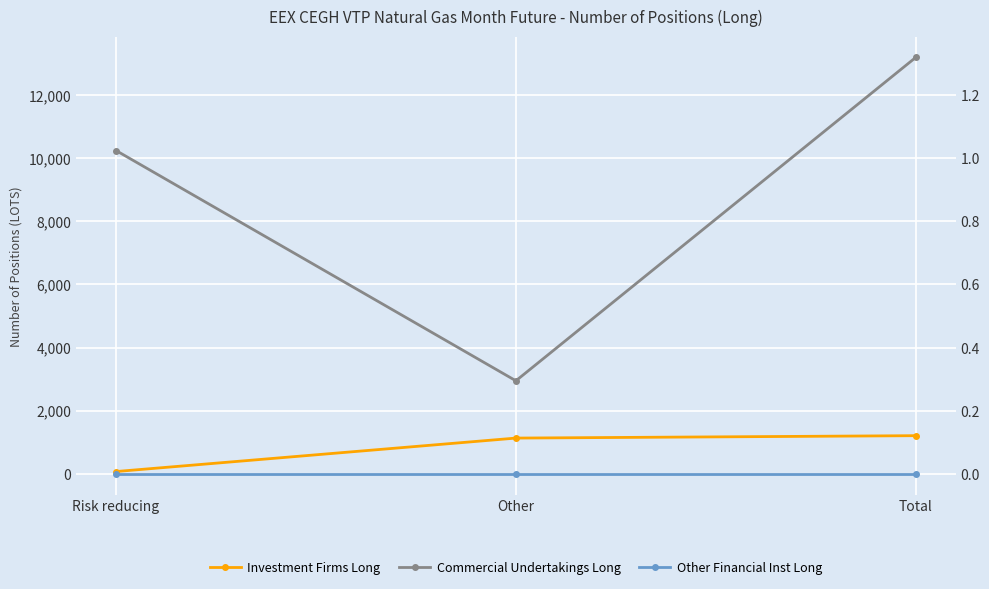

Does the chart display data point markers on the line(s)?

Yes